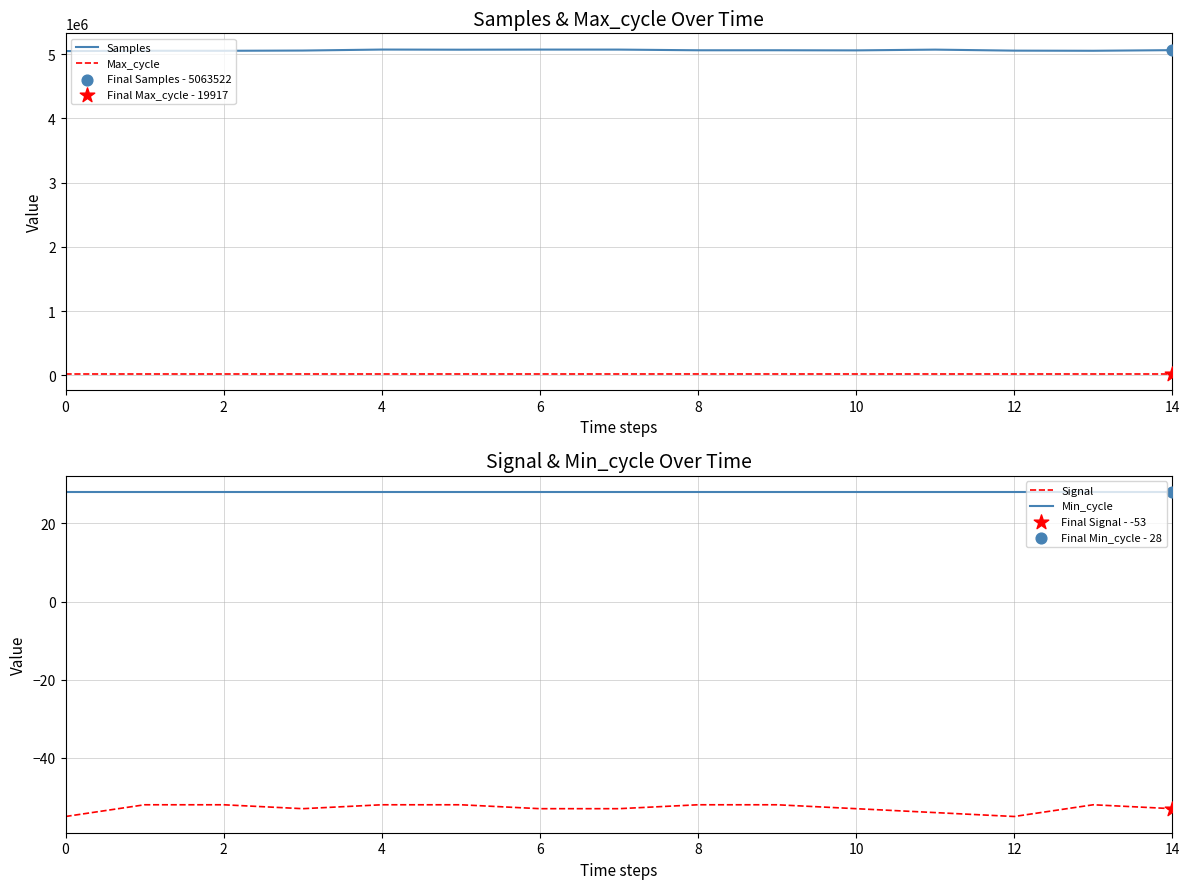

The value of Samples at 0 is 5049138. True or false?

True